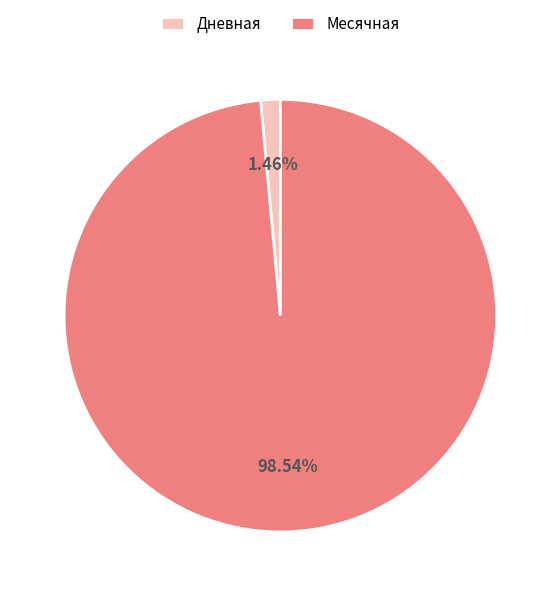

To the nearest percent, what is the difference between the largest and smallest slice percentages?

97%